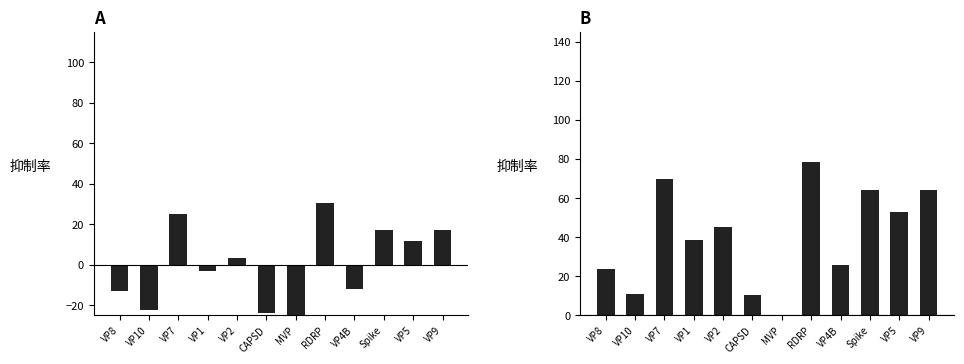

What is the label of the 2nd bar from the right?

VP5